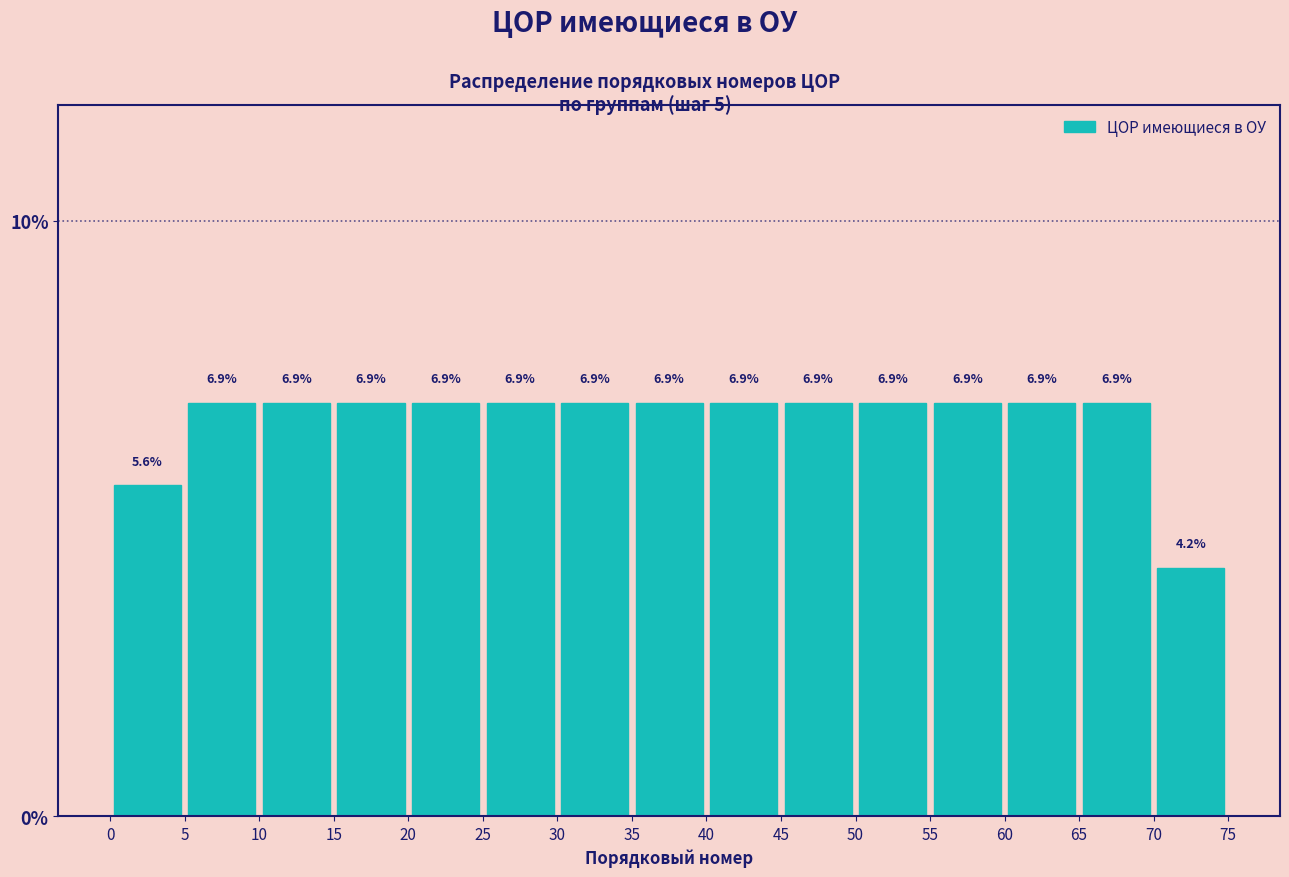

Reading left to right, list every bar in this chart as the range it spans on the x-axis followed by its height.

0 to 5: 5.6
5 to 10: 6.9
10 to 15: 6.9
15 to 20: 6.9
20 to 25: 6.9
25 to 30: 6.9
30 to 35: 6.9
35 to 40: 6.9
40 to 45: 6.9
45 to 50: 6.9
50 to 55: 6.9
55 to 60: 6.9
60 to 65: 6.9
65 to 70: 6.9
70 to 75: 4.2